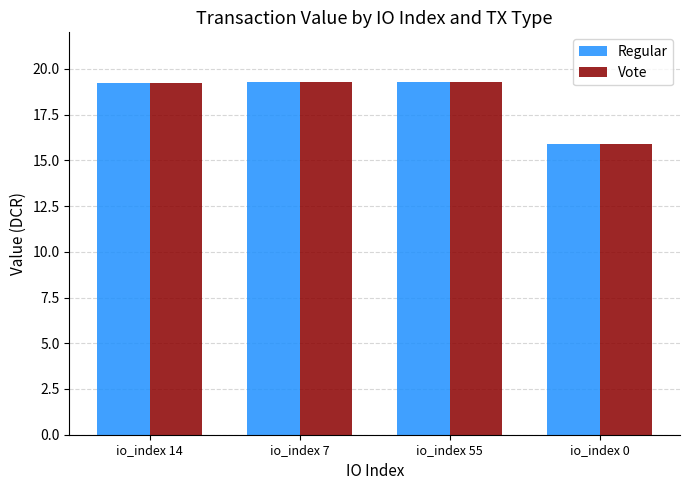

What is the label of the 1st bar from the right?

io_index 0